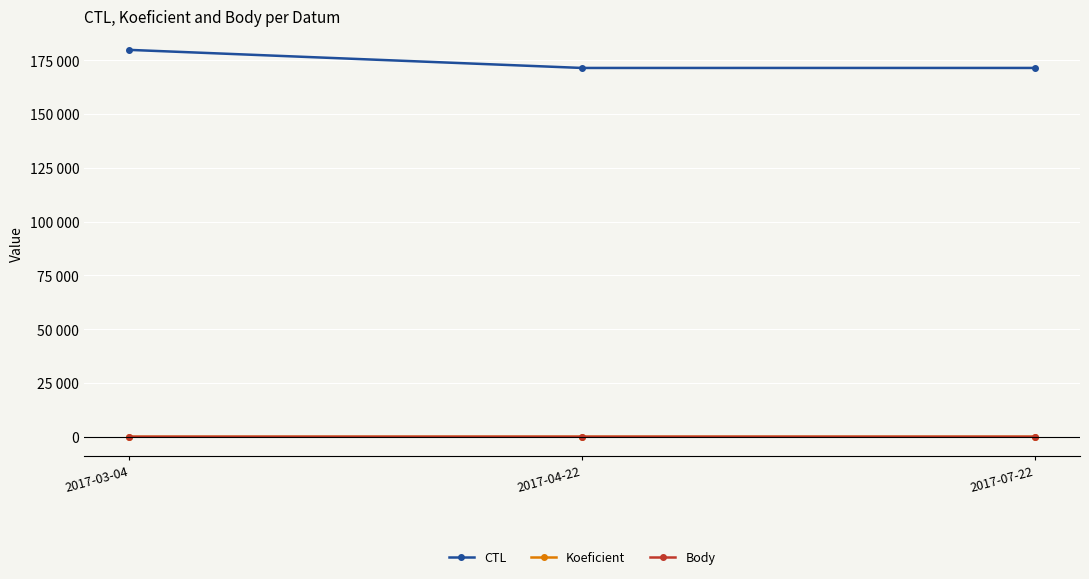

At how many categories does at least one series exceed 150963?

3